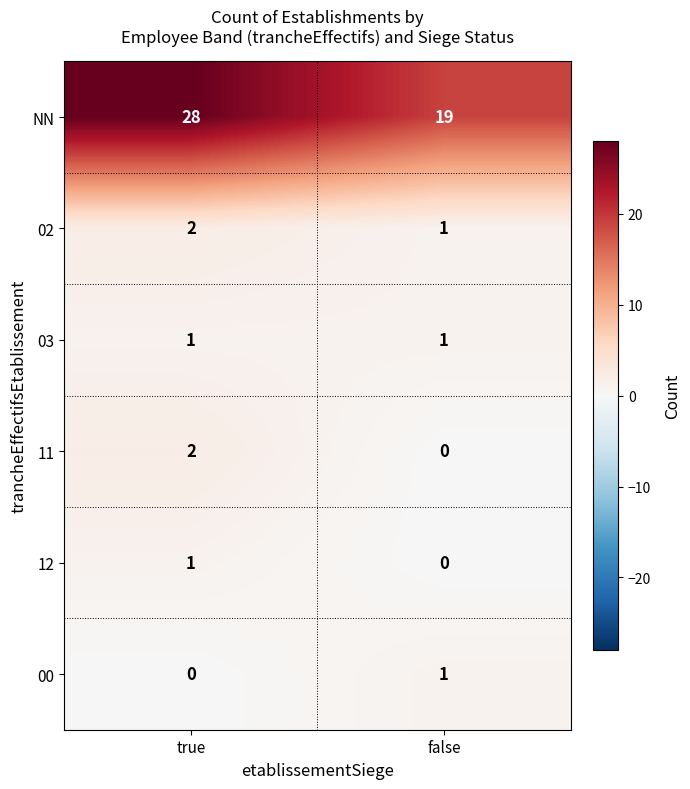

What is the greatest value displayed?

28